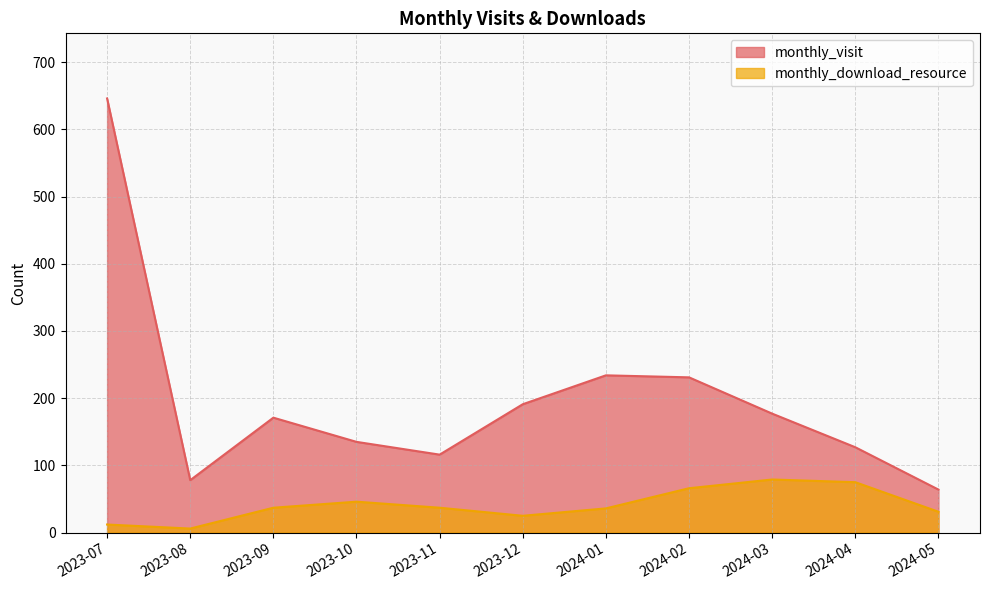

What value does the monthly_download_resource series have at 2024-01, to the nearest 10?

40